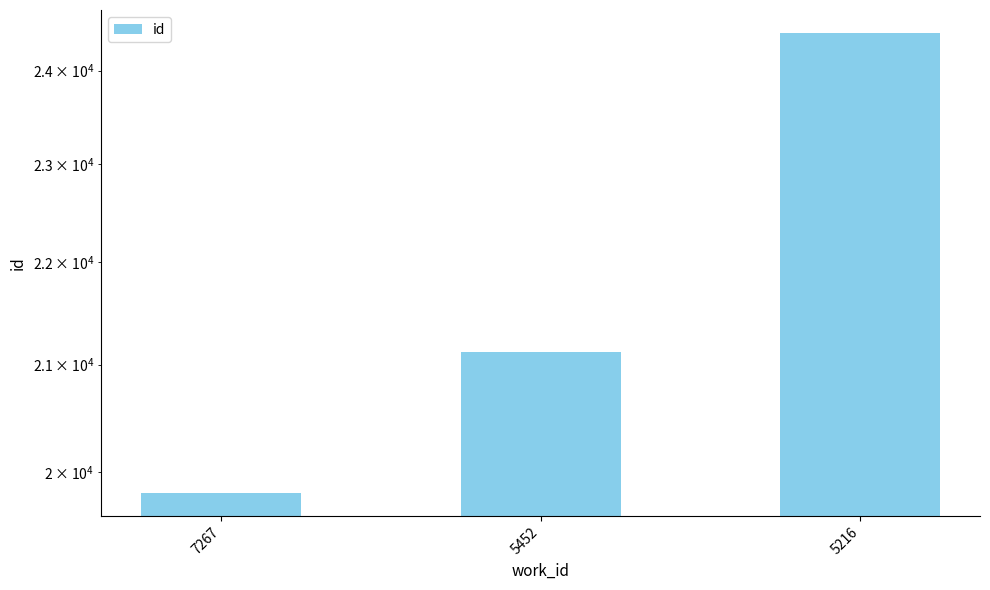

What is the ratio of the value at 7267 to the value at 5452?

0.9